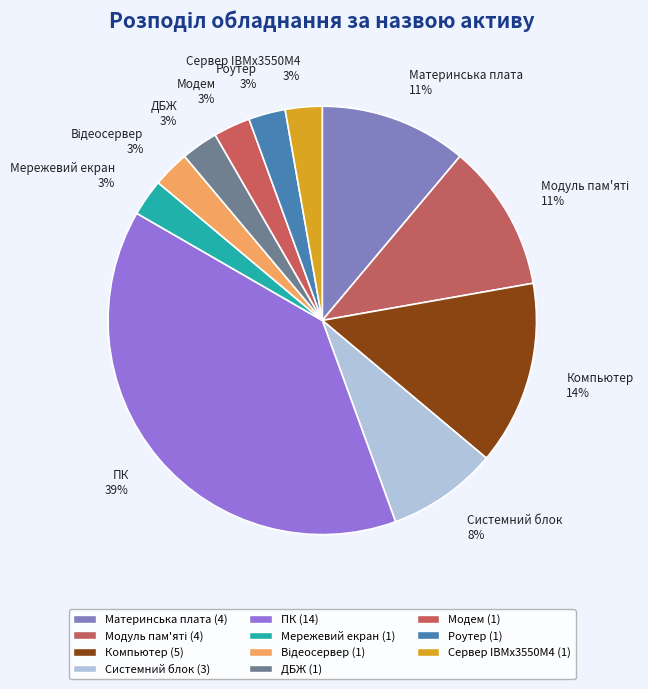

Combined, do ПК and Мережевий екран account for over 50%?

No